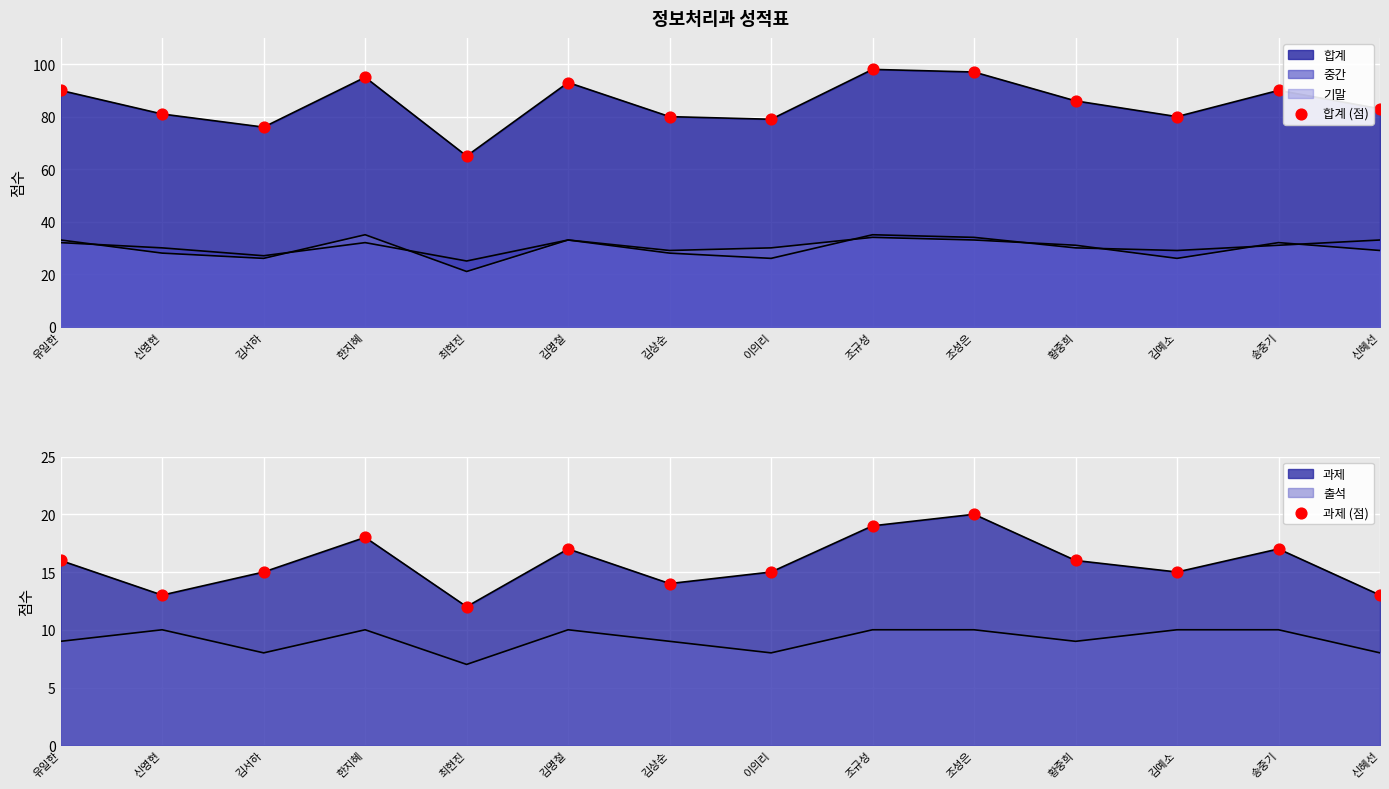

Is the value of 합계 (점) at 김서하 greater than the value of 과제 (점) at 신영현?

Yes